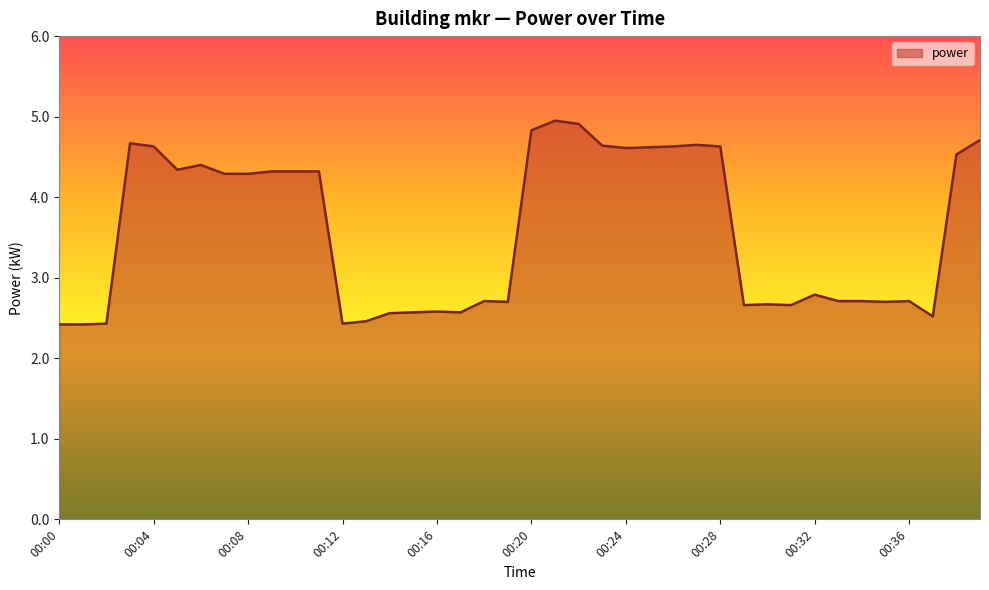

What is the difference between the maximum and minimum values?

2.5